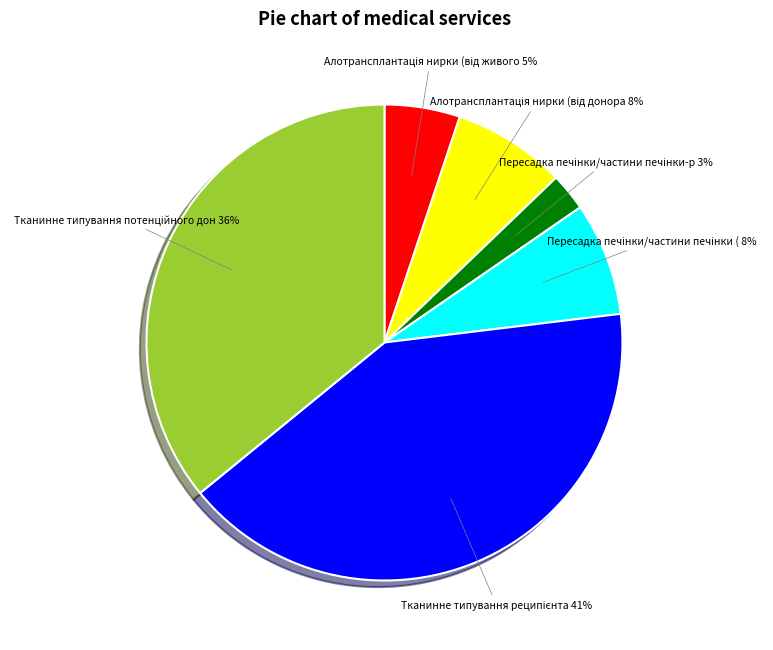

To the nearest percent, what is the difference between the largest and smallest slice percentages?

38%